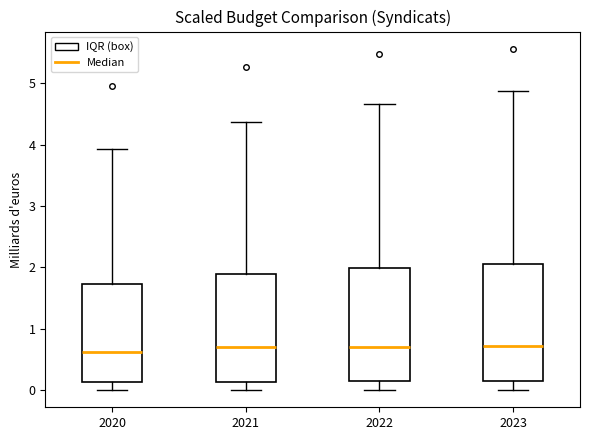

Reading left to right, transcribe this box plot: for each box, give where its median line is, the range the box spans, and where its two whiskers end, as read against the y-axis. The values are not printed on the chart, so give them approximately, as read against the axis.

2020: median 0.6, box 0.1 to 1.7, whiskers 0.0 to 3.9
2021: median 0.7, box 0.1 to 1.9, whiskers 0.0 to 4.4
2022: median 0.7, box 0.2 to 2.0, whiskers 0.0 to 4.7
2023: median 0.7, box 0.2 to 2.1, whiskers 0.0 to 4.9